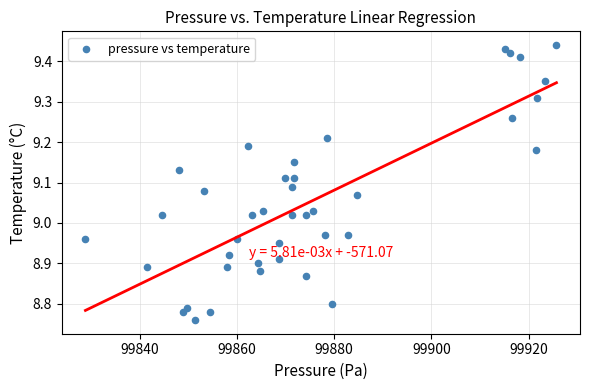

What is the range of X values (max minus min)?

97.0